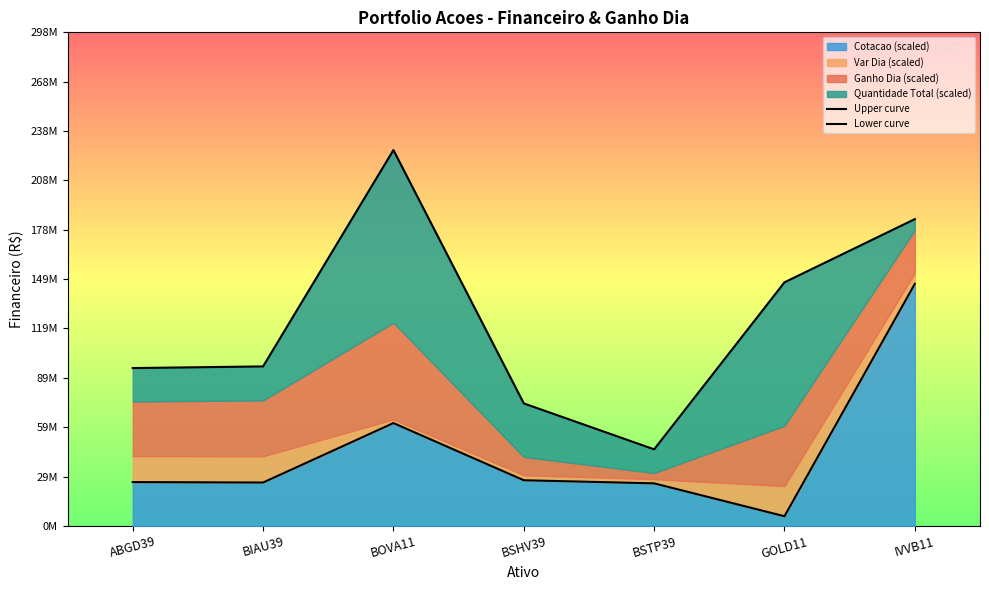

Count the Upper curve values in the range 74059060 to 185425512.

5